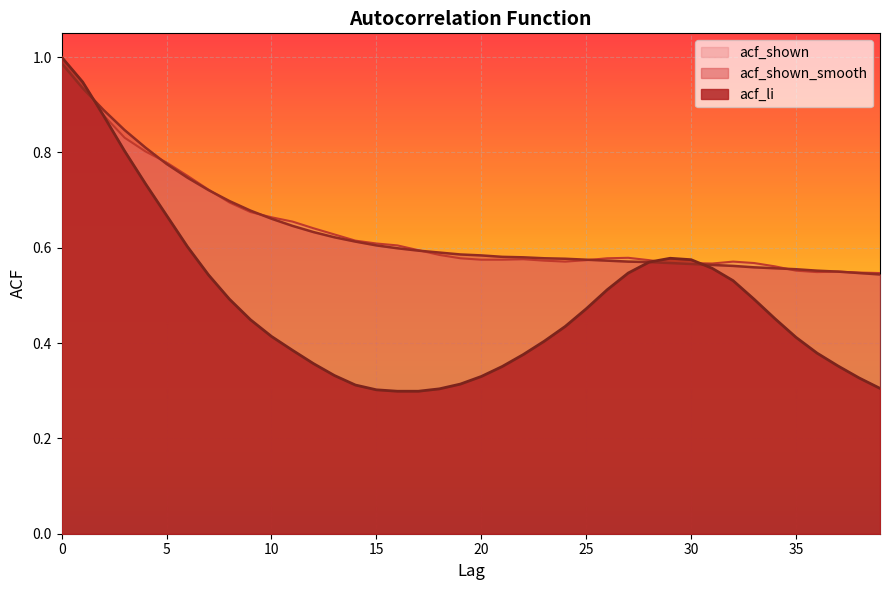

What is the value of the acf_shown_smooth point at the 4th from the left?

0.8